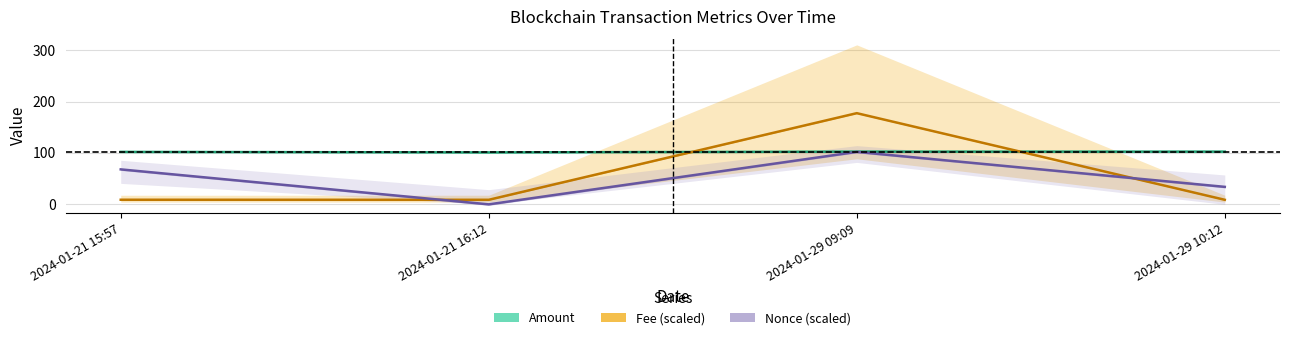

What is the approximate value of Nonce (scaled) at 2024-01-21 15:57?

68.0